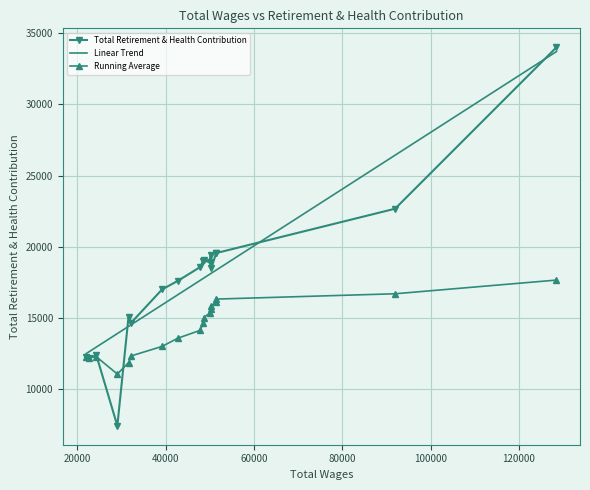

Reading left to right, list all the values displayed in this chart.

0=34008	1=22670	2=19556	3=19556	4=18501	5=19426	6=18918	7=19038	8=19014	9=18576	10=17602	11=17002	12=14670	13=15097	14=7427	15=12376	16=12212	17=12226